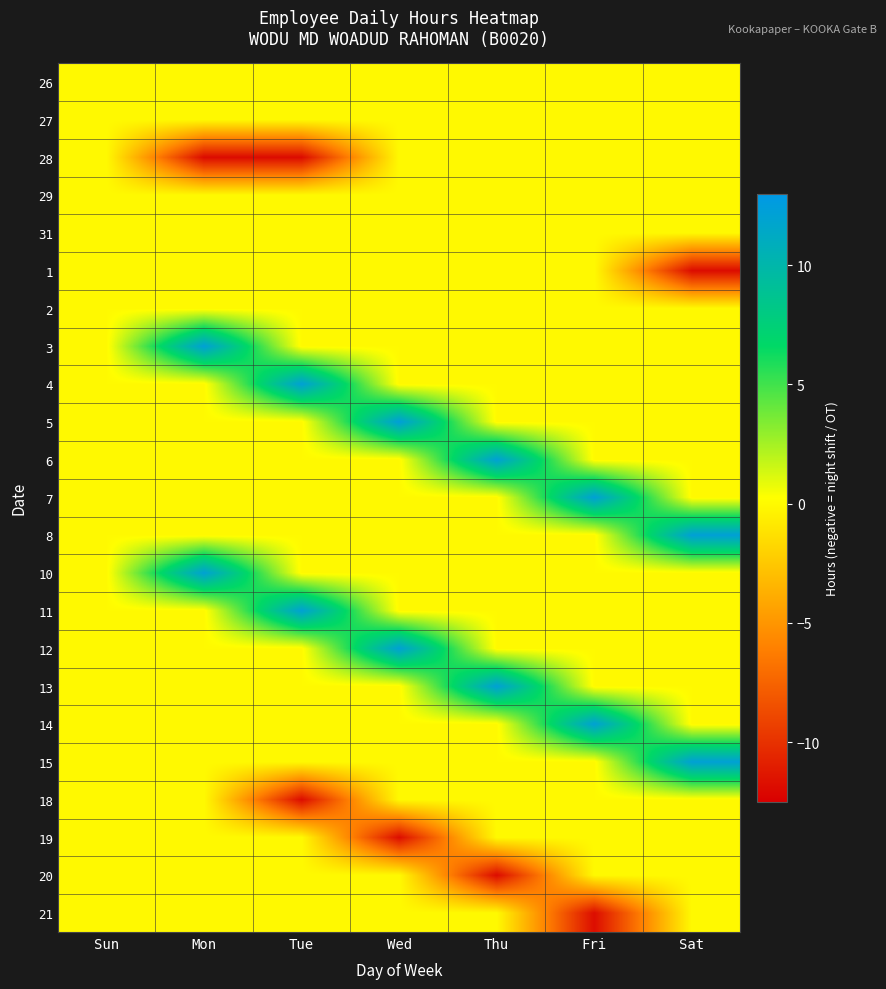

Reading left to right, extract all data points from this chart.

26: Sun=0.0	Mon=0.0	Tue=0.0	Wed=0.0	Thu=0.0	Fri=0.0	Sat=0.0
27: Sun=0.0	Mon=0.0	Tue=0.0	Wed=0.0	Thu=0.0	Fri=0.0	Sat=0.0
28: Sun=0.0	Mon=-11.9	Tue=-11.9	Wed=0.0	Thu=0.0	Fri=0.0	Sat=0.0
29: Sun=0.0	Mon=0.0	Tue=0.0	Wed=0.0	Thu=0.0	Fri=0.0	Sat=0.0
31: Sun=0.0	Mon=0.0	Tue=0.0	Wed=0.0	Thu=0.0	Fri=0.0	Sat=0.0
1: Sun=0.0	Mon=0.0	Tue=0.0	Wed=0.0	Thu=0.0	Fri=0.0	Sat=-11.8
2: Sun=0.0	Mon=0.0	Tue=0.0	Wed=0.0	Thu=0.0	Fri=0.0	Sat=0.0
3: Sun=0.0	Mon=12.2	Tue=0.0	Wed=0.0	Thu=0.0	Fri=0.0	Sat=0.0
4: Sun=0.0	Mon=0.0	Tue=12.2	Wed=0.0	Thu=0.0	Fri=0.0	Sat=0.0
5: Sun=0.0	Mon=0.0	Tue=0.0	Wed=12.3	Thu=0.0	Fri=0.0	Sat=0.0
6: Sun=0.0	Mon=0.0	Tue=0.0	Wed=0.0	Thu=12.1	Fri=0.0	Sat=0.0
7: Sun=0.0	Mon=0.0	Tue=0.0	Wed=0.0	Thu=0.0	Fri=12.2	Sat=0.0
8: Sun=0.0	Mon=0.0	Tue=0.0	Wed=0.0	Thu=0.0	Fri=0.0	Sat=12.2
10: Sun=0.0	Mon=12.1	Tue=0.0	Wed=0.0	Thu=0.0	Fri=0.0	Sat=0.0
11: Sun=0.0	Mon=0.0	Tue=12.1	Wed=0.0	Thu=0.0	Fri=0.0	Sat=0.0
12: Sun=0.0	Mon=0.0	Tue=0.0	Wed=12.1	Thu=0.0	Fri=0.0	Sat=0.0
13: Sun=0.0	Mon=0.0	Tue=0.0	Wed=0.0	Thu=12.2	Fri=0.0	Sat=0.0
14: Sun=0.0	Mon=0.0	Tue=0.0	Wed=0.0	Thu=0.0	Fri=12.1	Sat=0.0
15: Sun=0.0	Mon=0.0	Tue=0.0	Wed=0.0	Thu=0.0	Fri=0.0	Sat=12.1
18: Sun=0.0	Mon=0.0	Tue=-11.8	Wed=0.0	Thu=0.0	Fri=0.0	Sat=0.0
19: Sun=0.0	Mon=0.0	Tue=0.0	Wed=-11.8	Thu=0.0	Fri=0.0	Sat=0.0
20: Sun=0.0	Mon=0.0	Tue=0.0	Wed=0.0	Thu=-11.9	Fri=0.0	Sat=0.0
21: Sun=0.0	Mon=0.0	Tue=0.0	Wed=0.0	Thu=0.0	Fri=-11.8	Sat=0.0